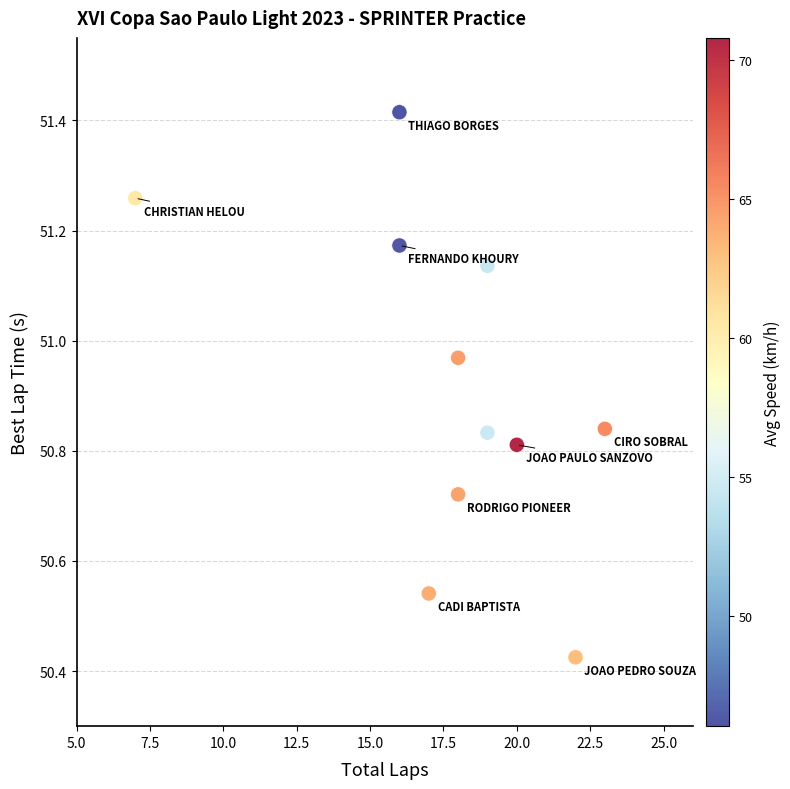

What is the average X value?

17.7